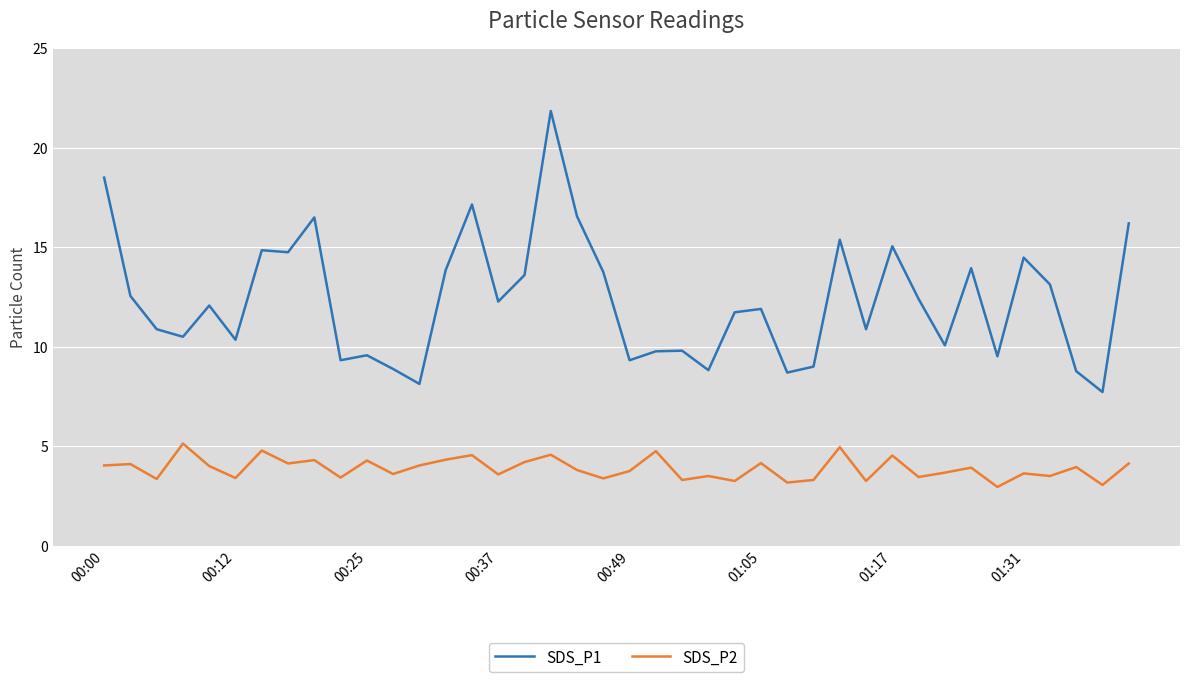

Which series has the largest range (max minus min)?

SDS_P1